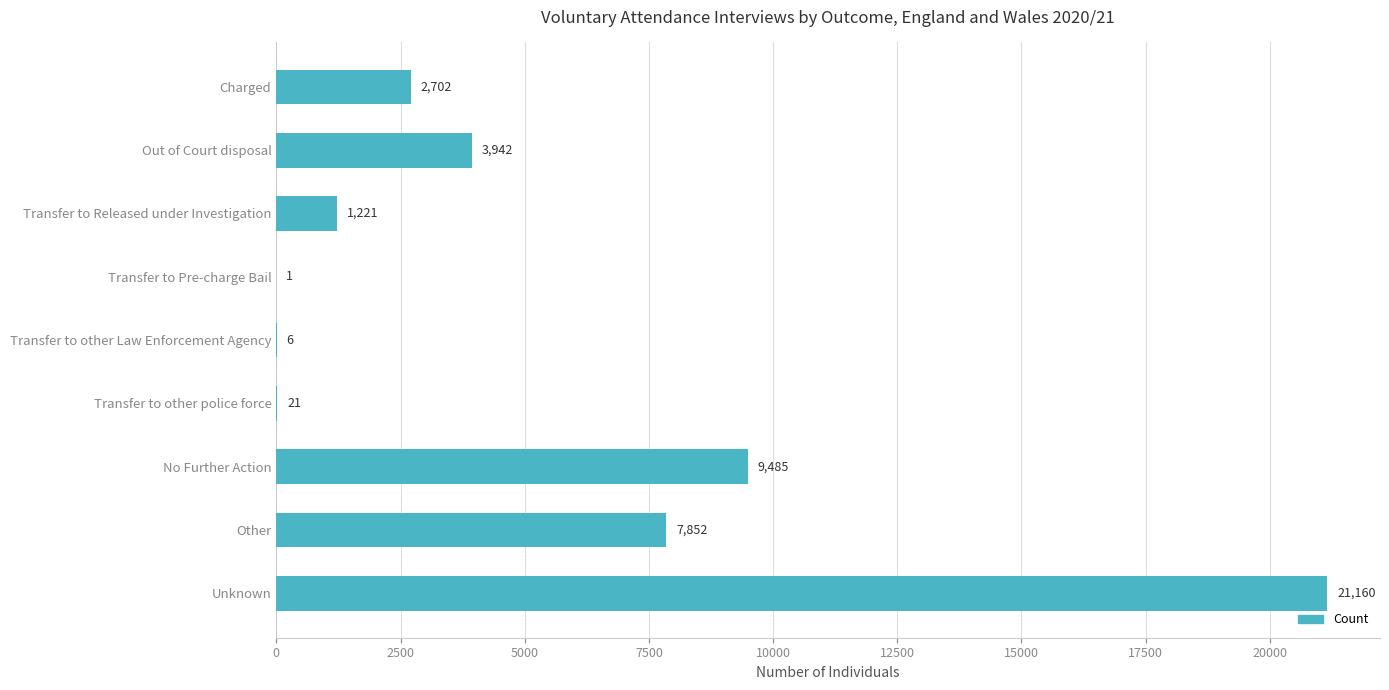

At which label is the value closest to 10580?

No Further Action